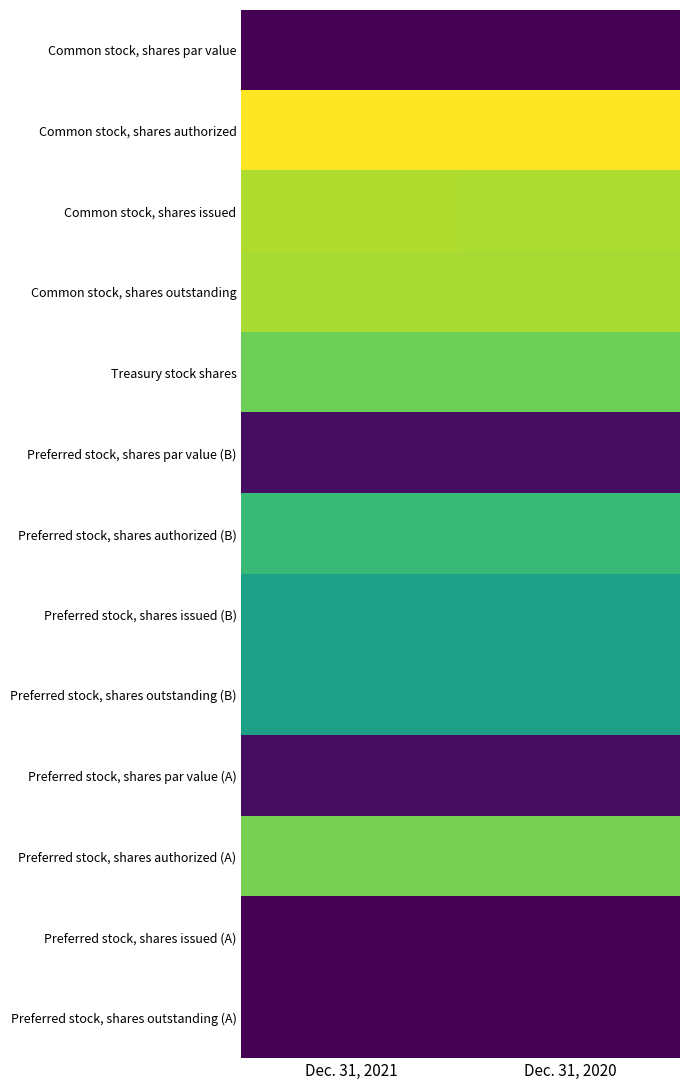

Reading left to right, transcribe all the data shown in this chart.

Common stock, shares par value: Dec. 31, 2021=0.0	Dec. 31, 2020=0.0
Common stock, shares authorized: Dec. 31, 2021=8.4	Dec. 31, 2020=8.4
Common stock, shares issued: Dec. 31, 2021=7.4	Dec. 31, 2020=7.4
Common stock, shares outstanding: Dec. 31, 2021=7.4	Dec. 31, 2020=7.3
Treasury stock shares: Dec. 31, 2021=6.6	Dec. 31, 2020=6.6
Preferred stock, shares par value (B): Dec. 31, 2021=0.3	Dec. 31, 2020=0.3
Preferred stock, shares authorized (B): Dec. 31, 2021=5.7	Dec. 31, 2020=5.7
Preferred stock, shares issued (B): Dec. 31, 2021=4.8	Dec. 31, 2020=4.8
Preferred stock, shares outstanding (B): Dec. 31, 2021=4.8	Dec. 31, 2020=4.8
Preferred stock, shares par value (A): Dec. 31, 2021=0.3	Dec. 31, 2020=0.3
Preferred stock, shares authorized (A): Dec. 31, 2021=6.7	Dec. 31, 2020=6.7
Preferred stock, shares issued (A): Dec. 31, 2021=0.0	Dec. 31, 2020=0.0
Preferred stock, shares outstanding (A): Dec. 31, 2021=0.0	Dec. 31, 2020=0.0